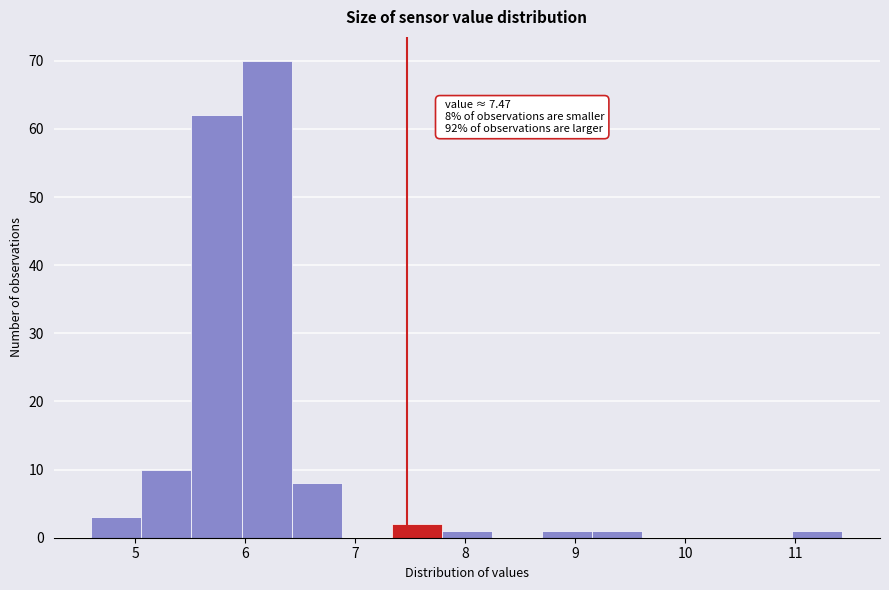

Which range on the x-axis has the tallest bar?

6.0 to 6.4